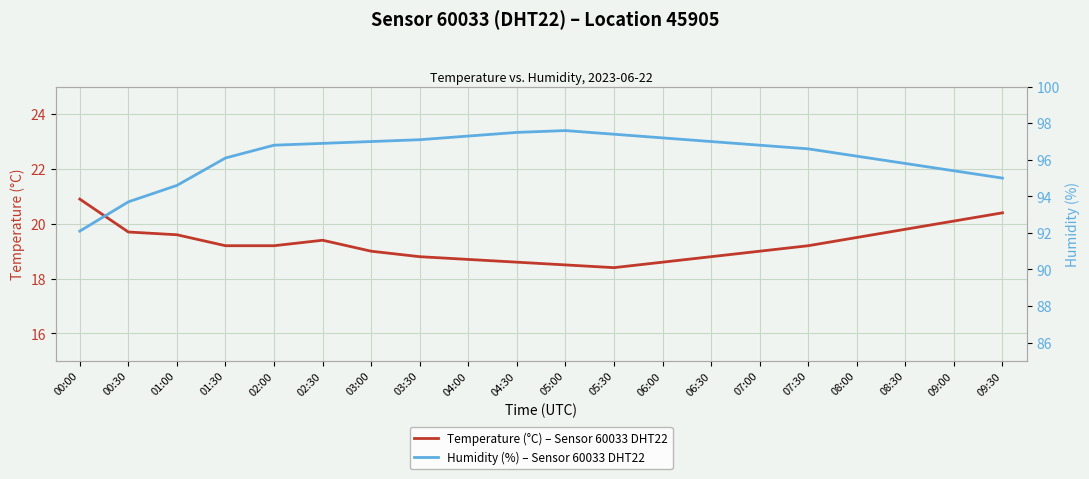

True or false: Humidity (%) – Sensor 60033 DHT22 and Temperature (°C) – Sensor 60033 DHT22 intersect in this chart.

False